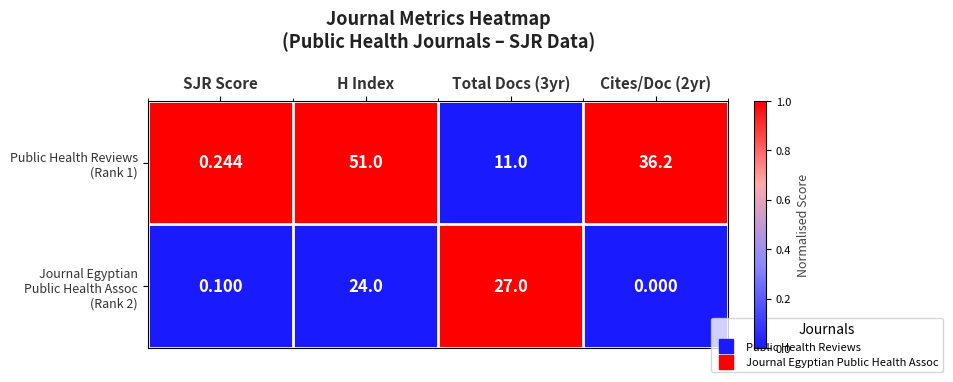

At which category is the sum across all series the highest?

H Index